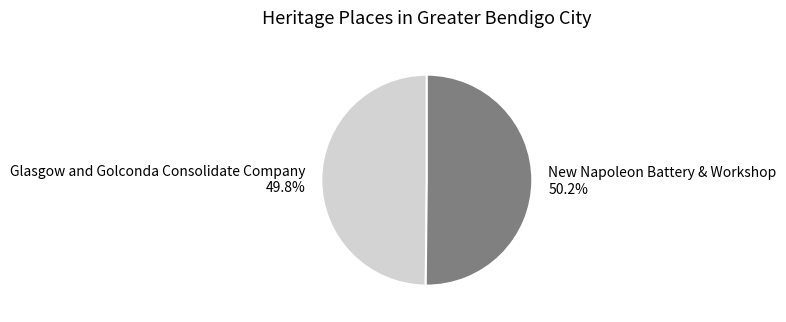

What is the ratio of the value at New Napoleon Battery & Workshop to the value at Glasgow and Golconda Consolidate Company?

1.0